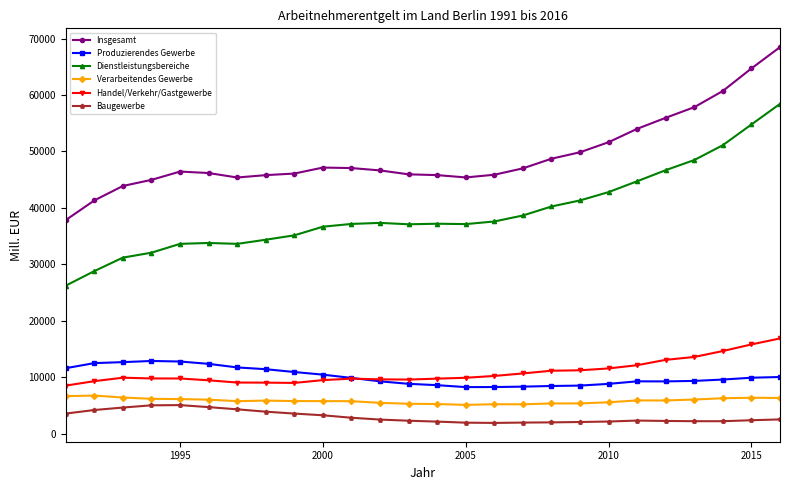

How many intersections are there between Handel/Verkehr/Gastgewerbe and Produzierendes Gewerbe?

1